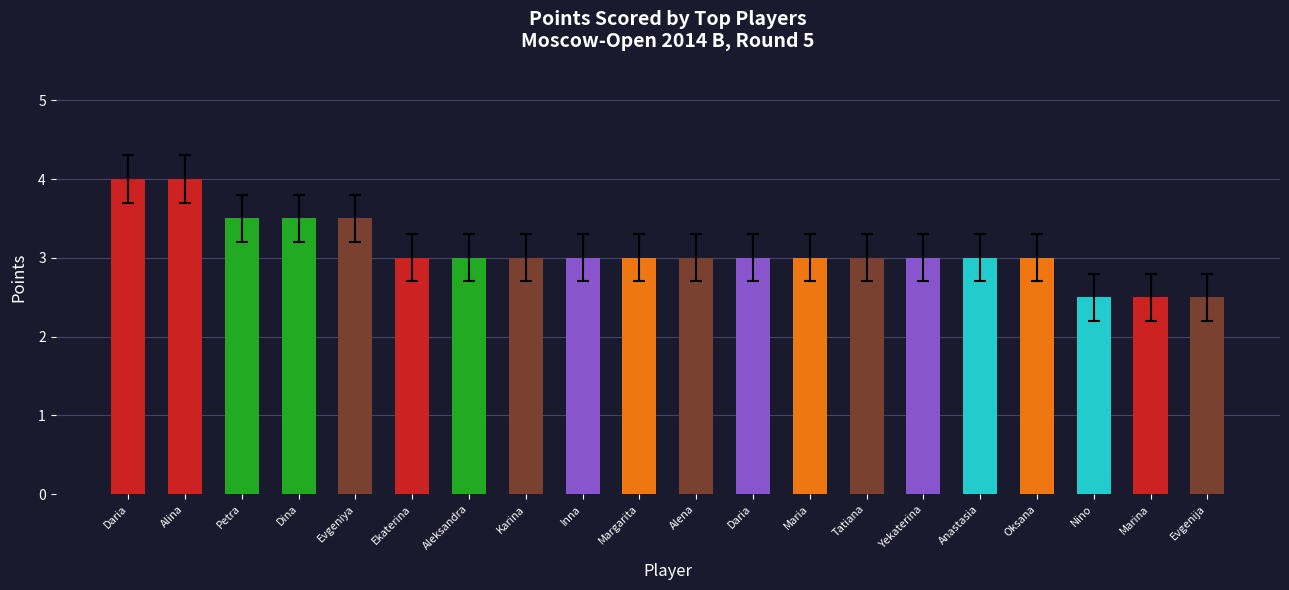

What is the approximate value at Oksana?

3.0